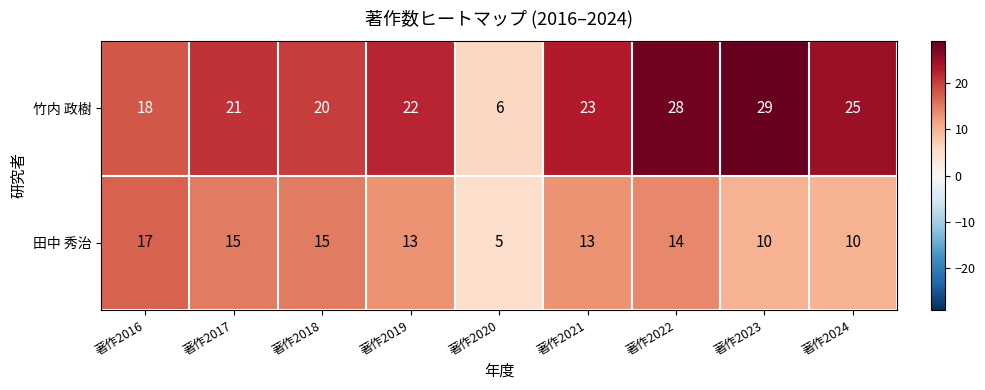

At which category is the sum across all series the highest?

著作2022